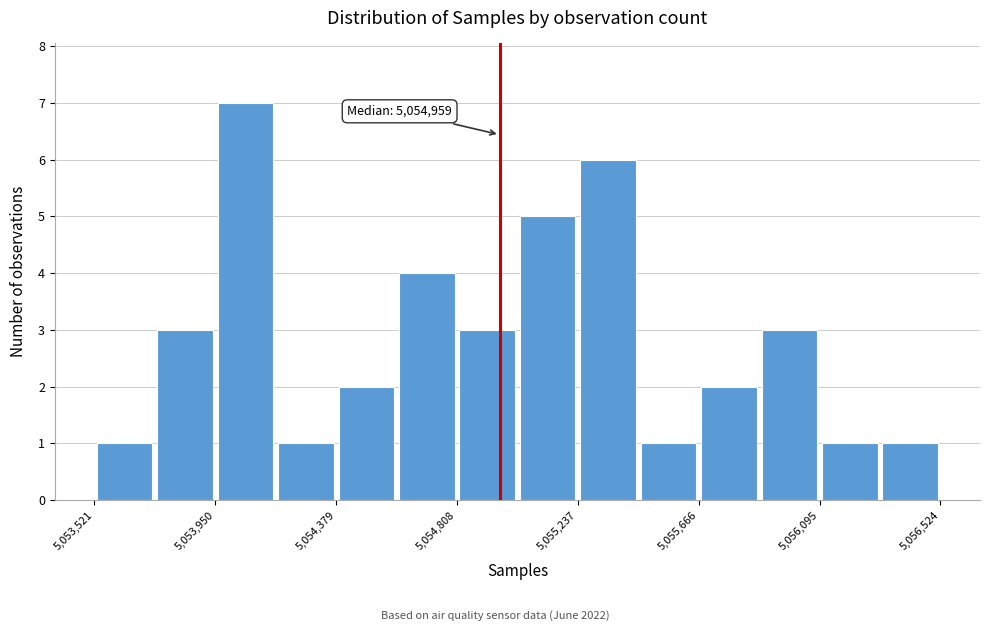

Over which range of the x-axis is the bar tallest?

5053950 to 5054150